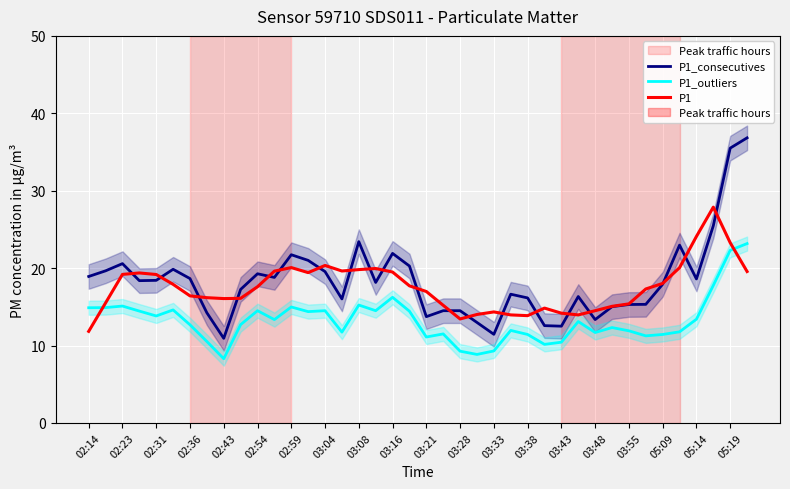

True or false: P1_outliers has a value of 34.3 at 05:19.

False